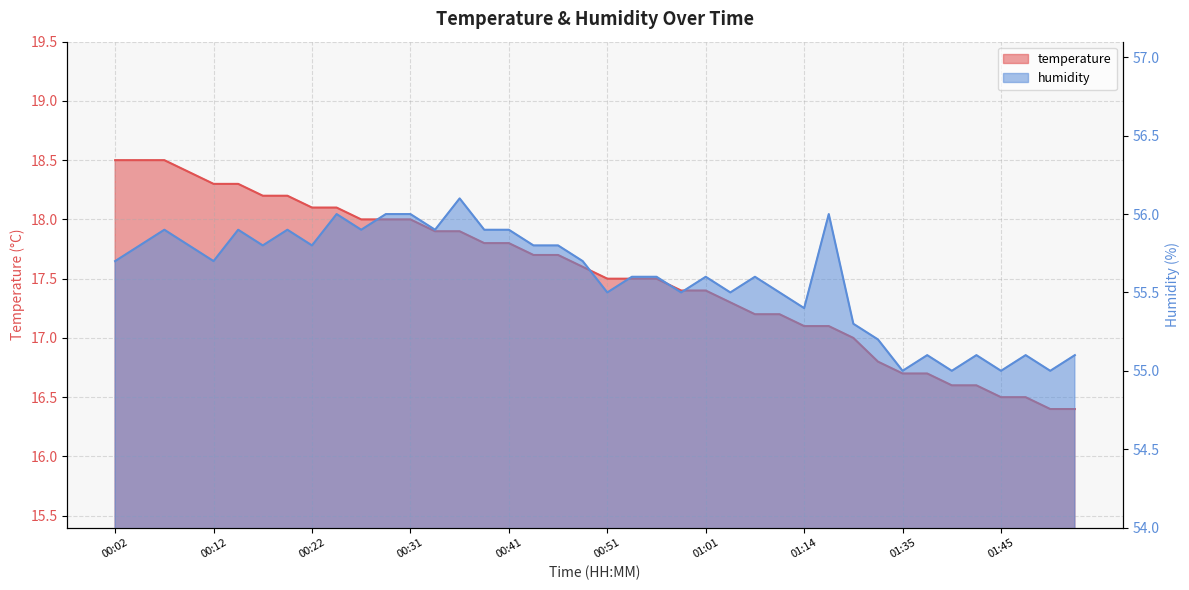

Which category has the lowest value across all series?

01:50